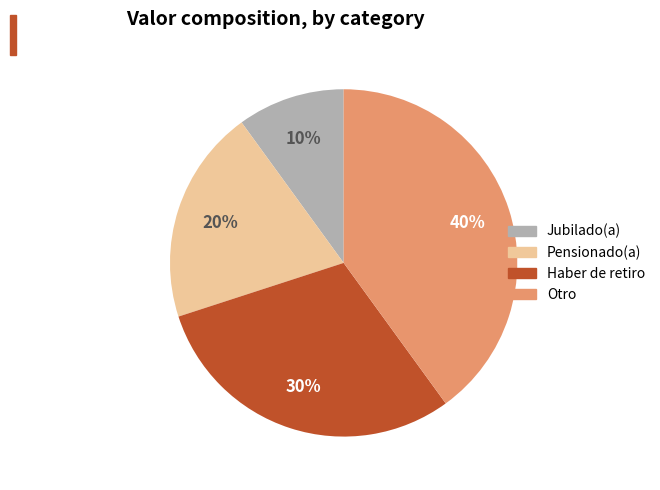

Does Jubilado(a) represent more than half of the total?

No